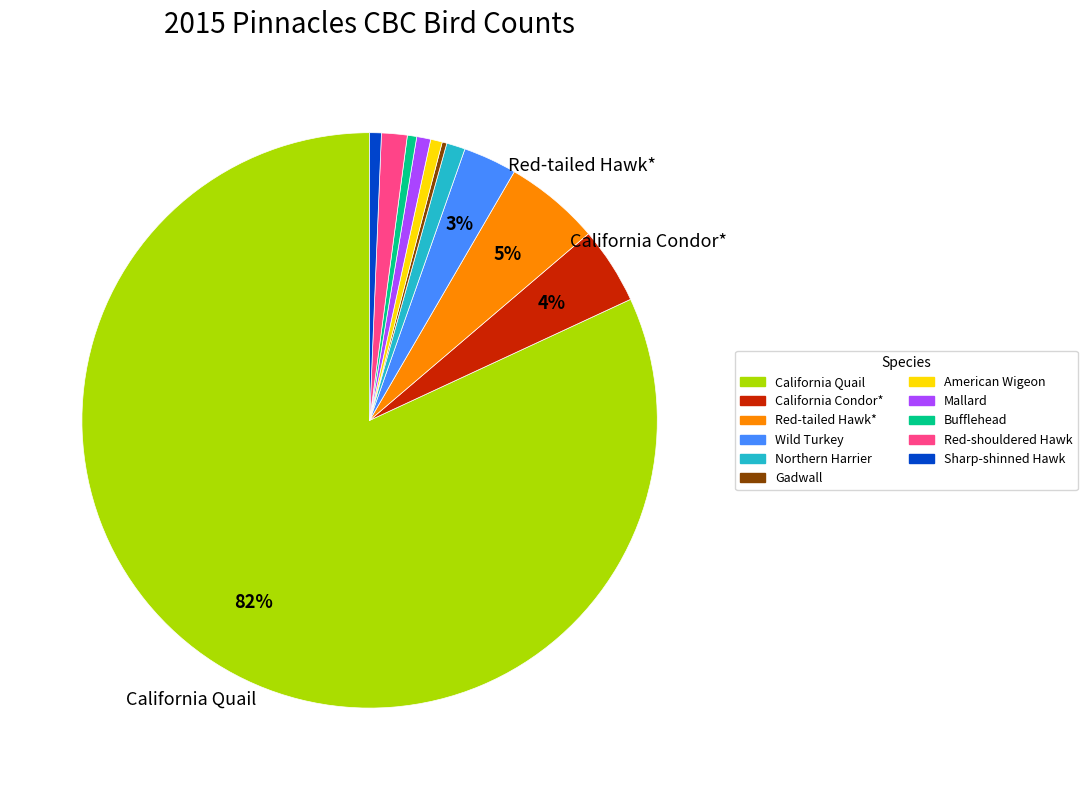

To the nearest percent, what is the difference between the largest and smallest slice percentages?

82%